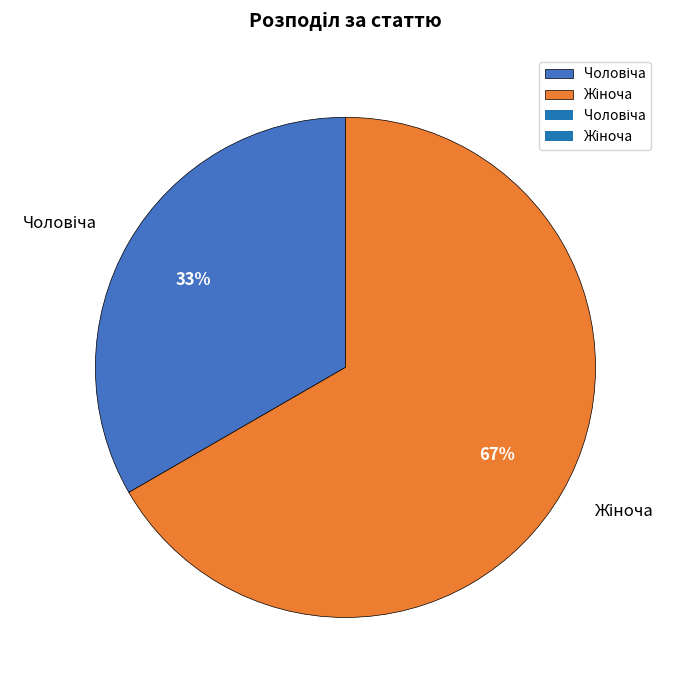

Is there a majority slice in this chart?

Yes